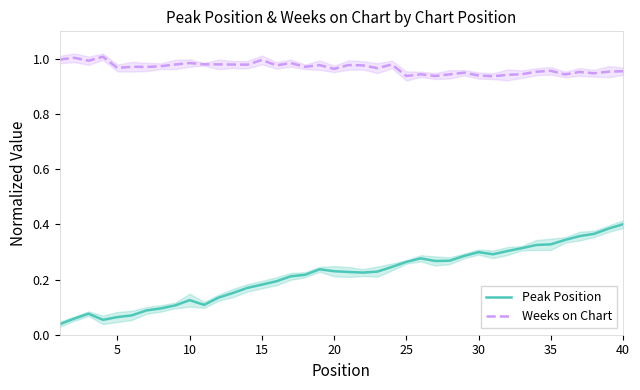

True or false: Weeks on Chart and Peak Position cross at least once.

False